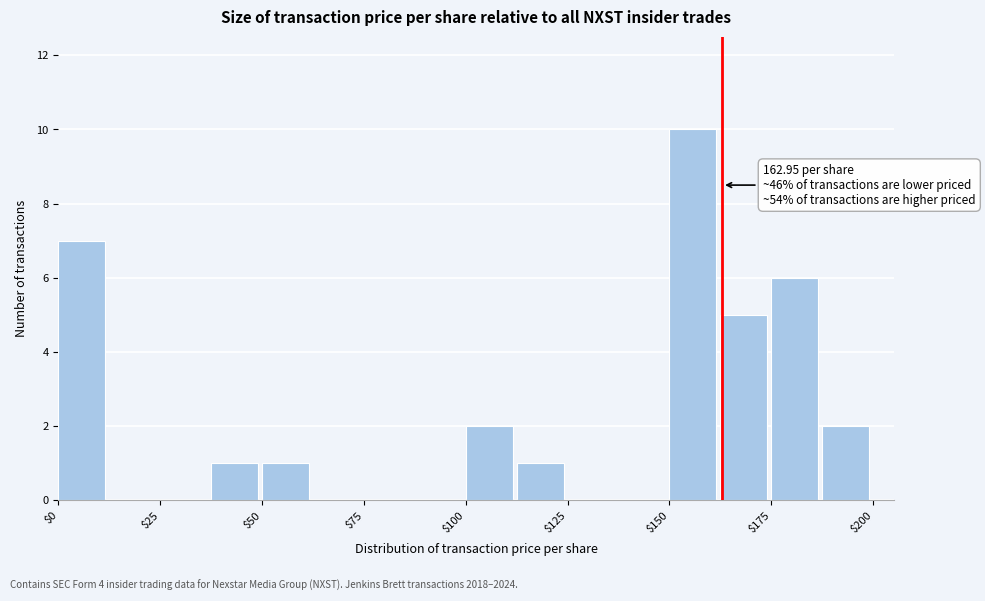

Read against the x-axis, roughly where is the centre of the tallest bar?

155